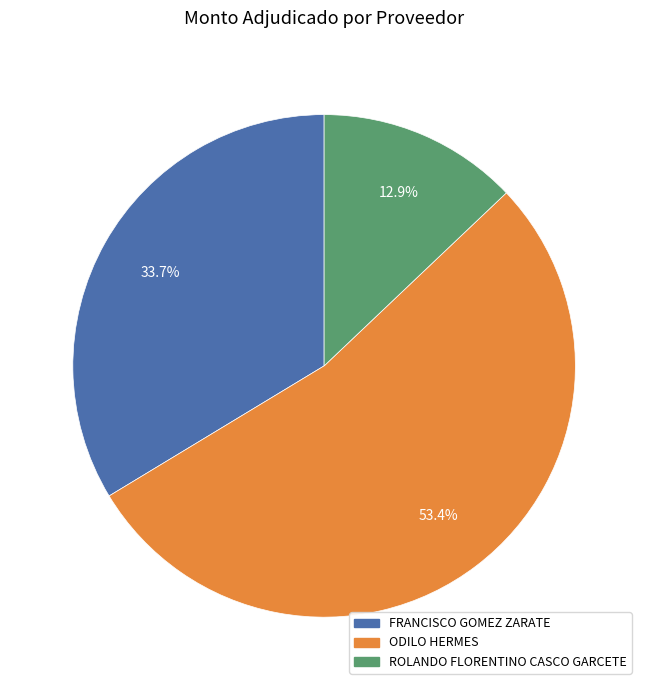

Which slice is the largest?

ODILO HERMES